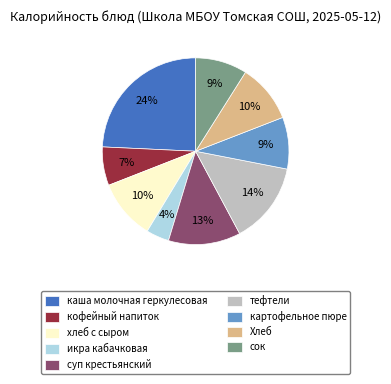

To the nearest percent, what is the average slice percentage?

11%